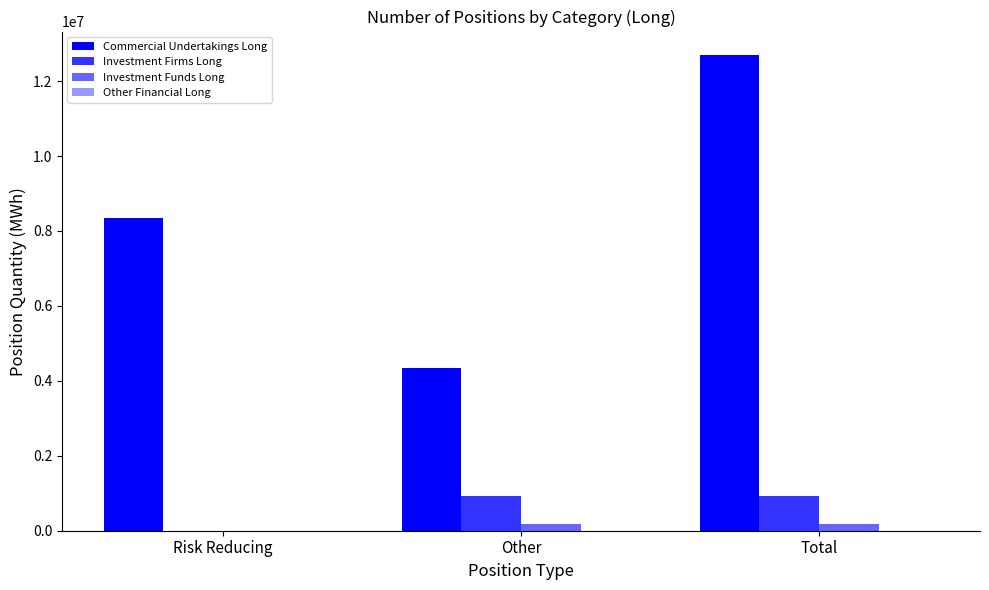

What is the difference between the Investment Firms Long values at Risk Reducing and Total?

924654